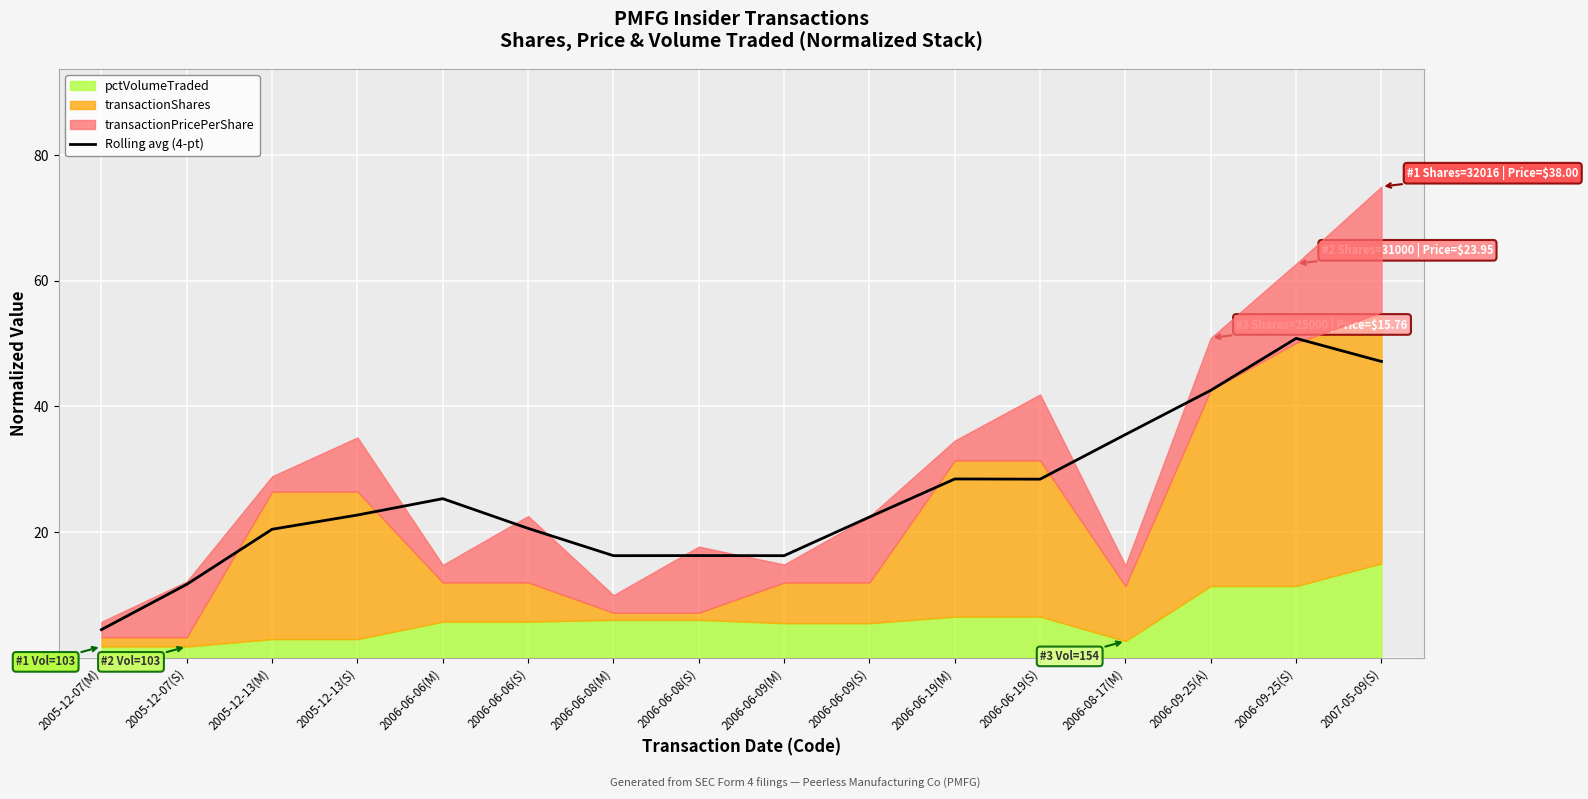

How many lines are shown in the chart?

1